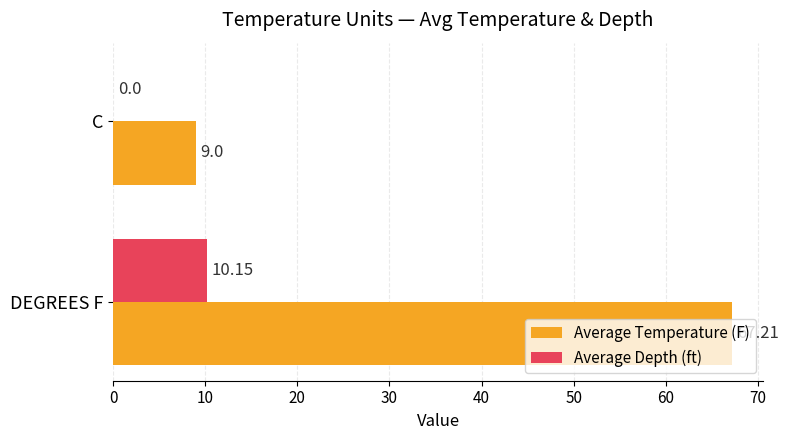

What are all the series names shown in the legend?

Average Temperature (F), Average Depth (ft)